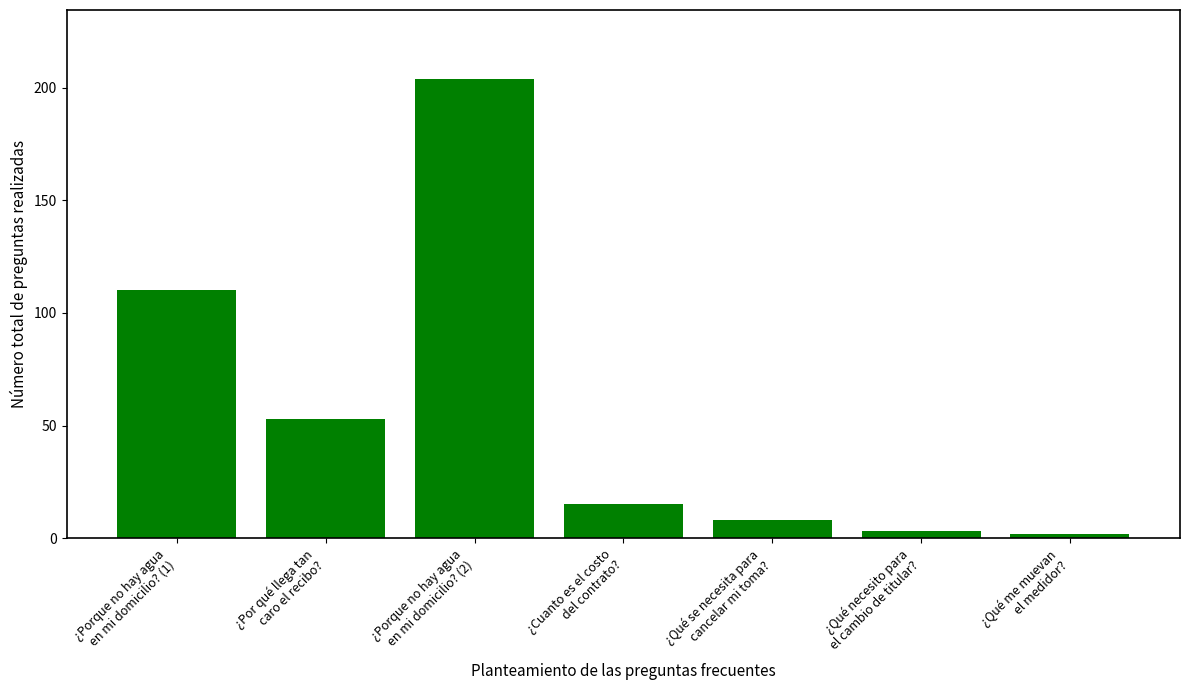

What is the greatest value displayed?

204